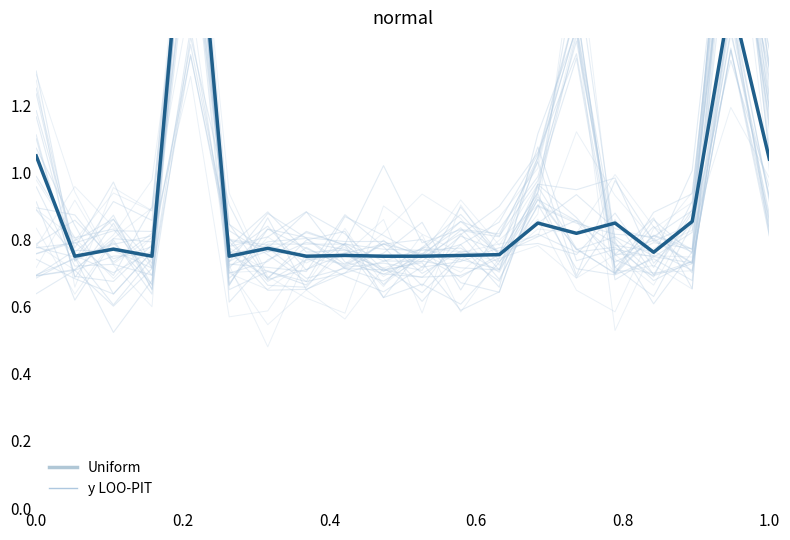

Which series ends up on top after the final intersection of Uniform and y LOO-PIT?

Uniform